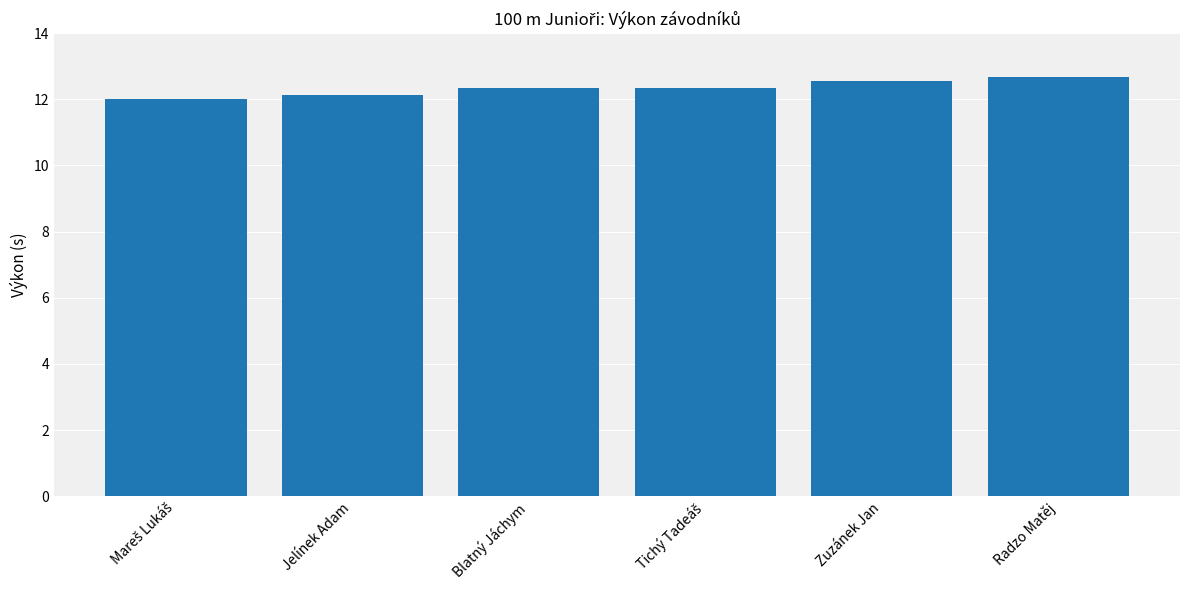

What is the label of the 5th bar from the left?

Zuzánek Jan